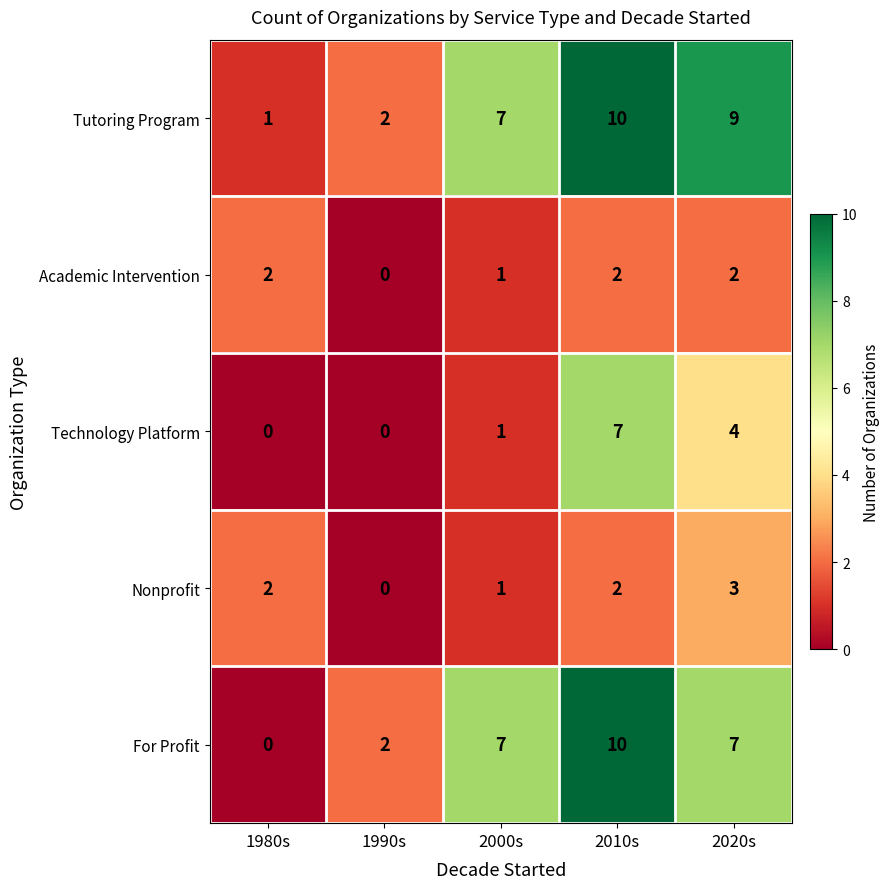

True or false: Academic Intervention has a value of 0 at 1990s.

True